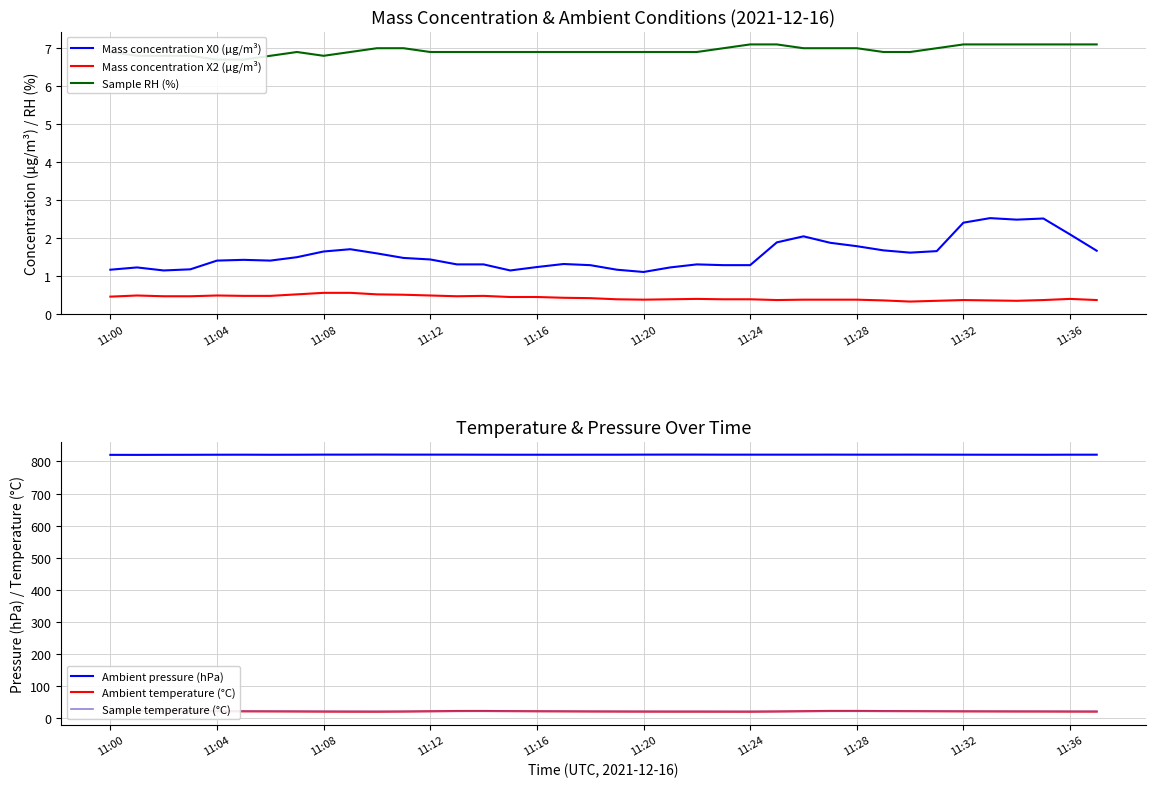

How many values in the Ambient temperature (°C) series are below 21?

6